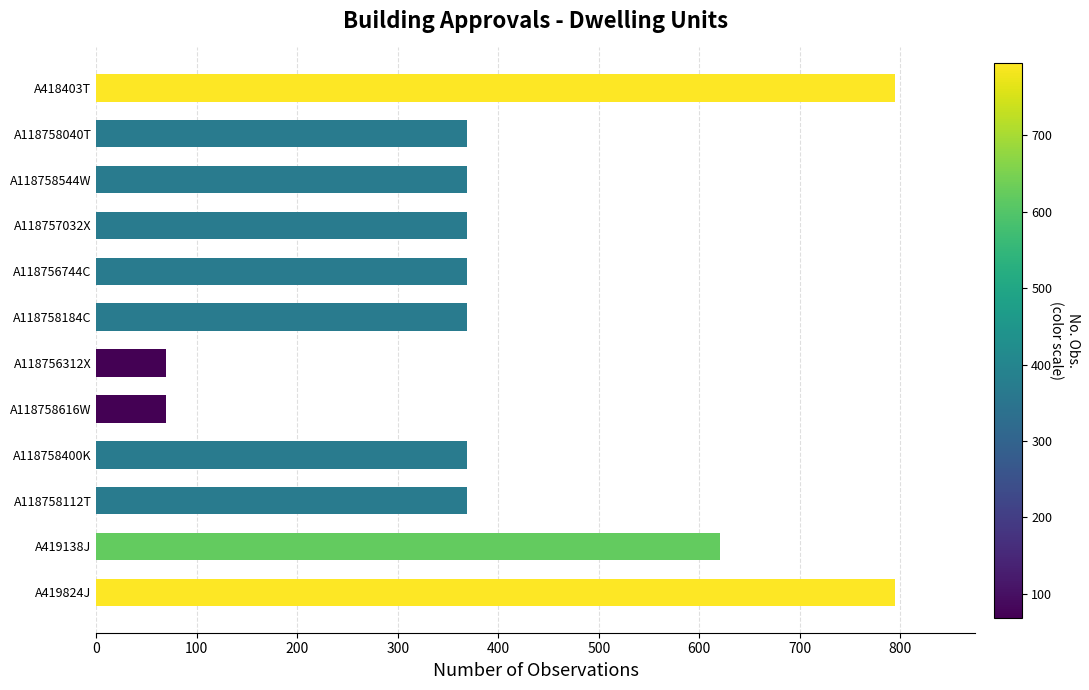

Reading bottom to top, transcribe all the data shown in this chart.

A419824J=795	A419138J=621	A118758112T=369	A118758400K=369	A118758616W=69	A118756312X=69	A118758184C=369	A118756744C=369	A118757032X=369	A118758544W=369	A118758040T=369	A418403T=795